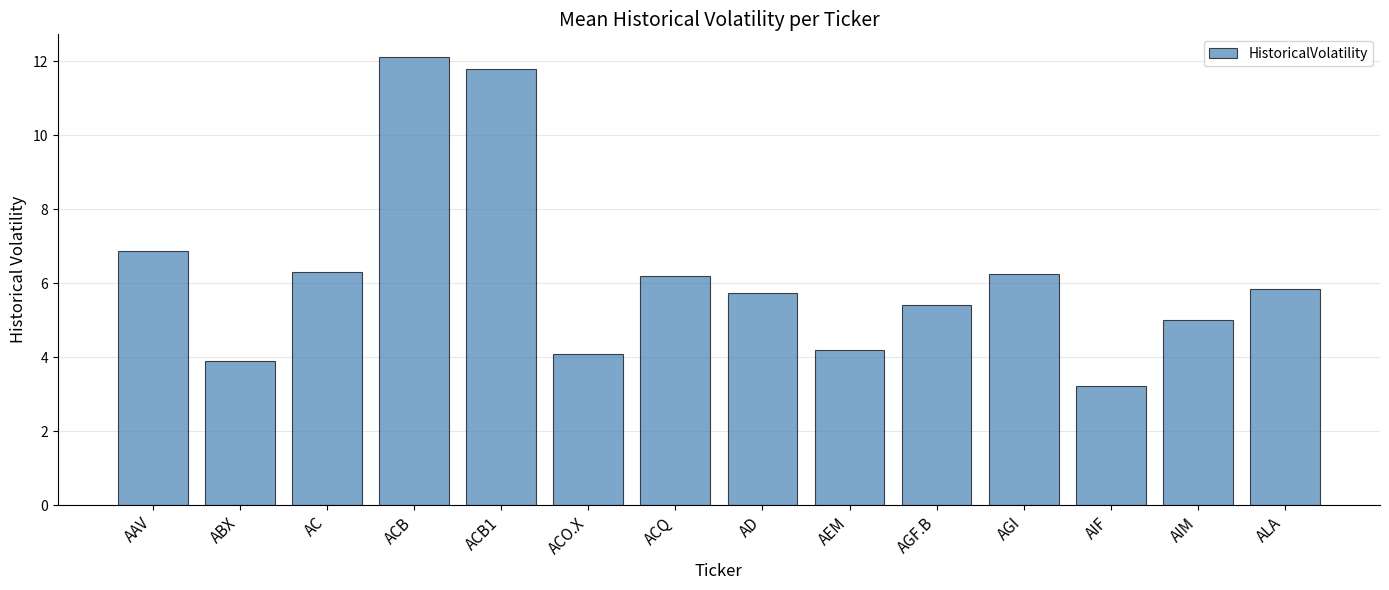

Reading right to left, transcribe all the data shown in this chart.

ALA=5.8	AIM=5.0	AIF=3.2	AGI=6.2	AGF.B=5.4	AEM=4.2	AD=5.7	ACQ=6.2	ACO.X=4.1	ACB1=11.8	ACB=12.1	AC=6.3	ABX=3.9	AAV=6.9